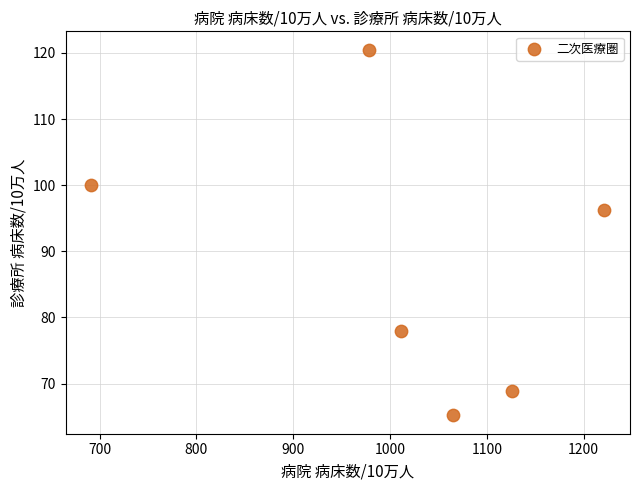

What Y value in the scatter plot is closest to 92?

96.2